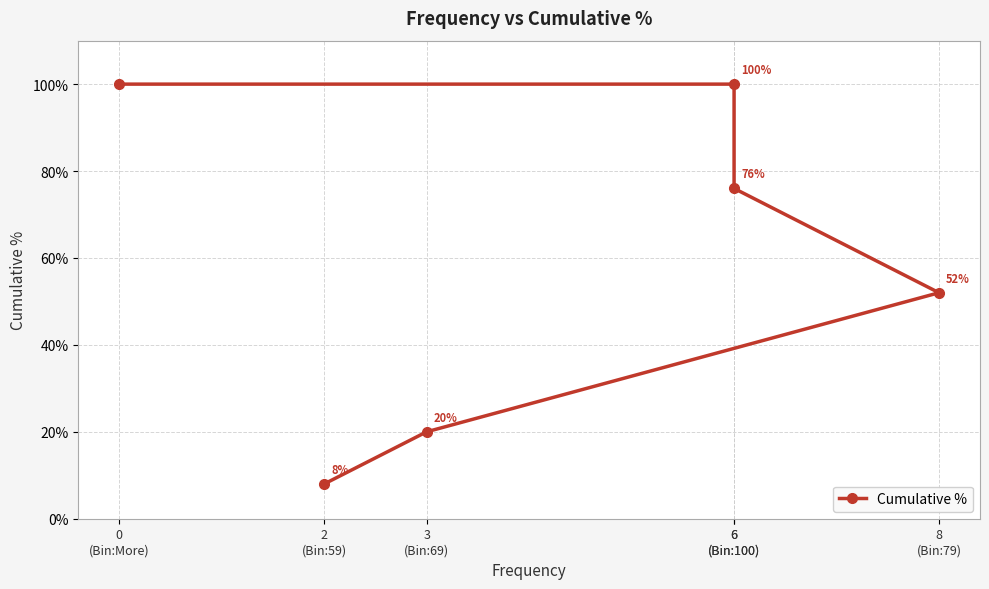

Does the chart display data point markers on the line(s)?

Yes